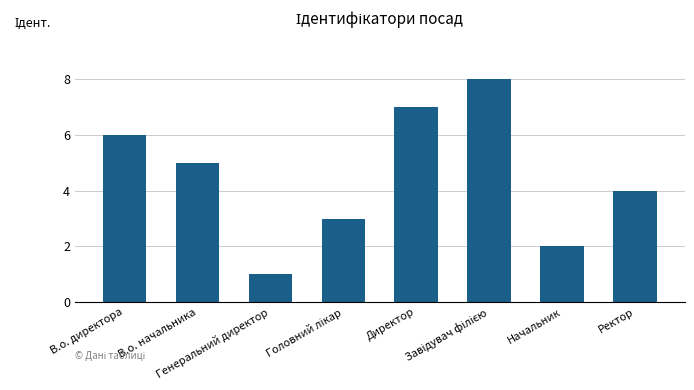

Approximately how many times larger is the value at Начальник compared to Ректор?

0.5